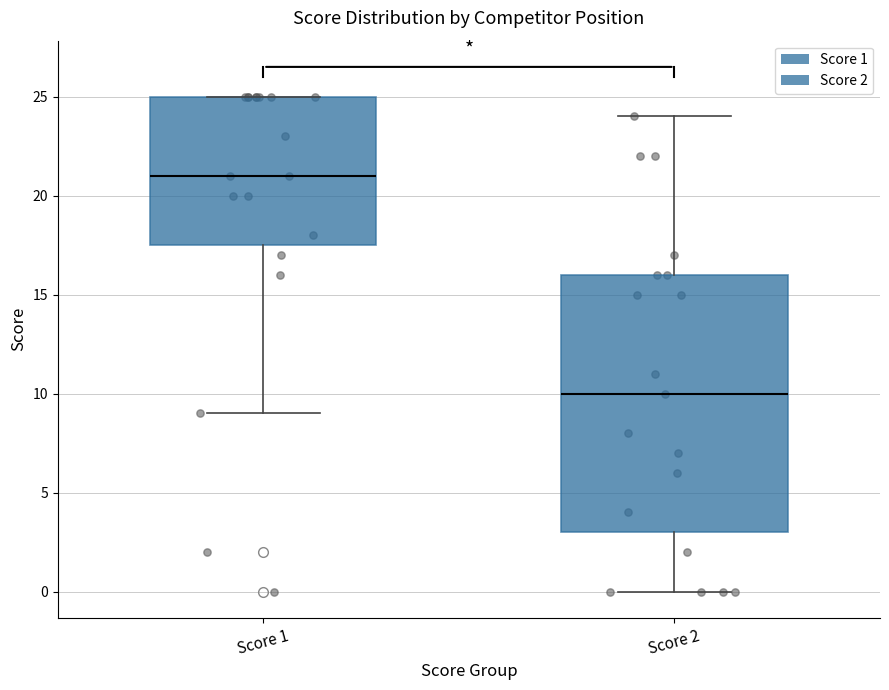

Comparing the boxes themselves (not the whiskers), which one is the tallest?

Score 2